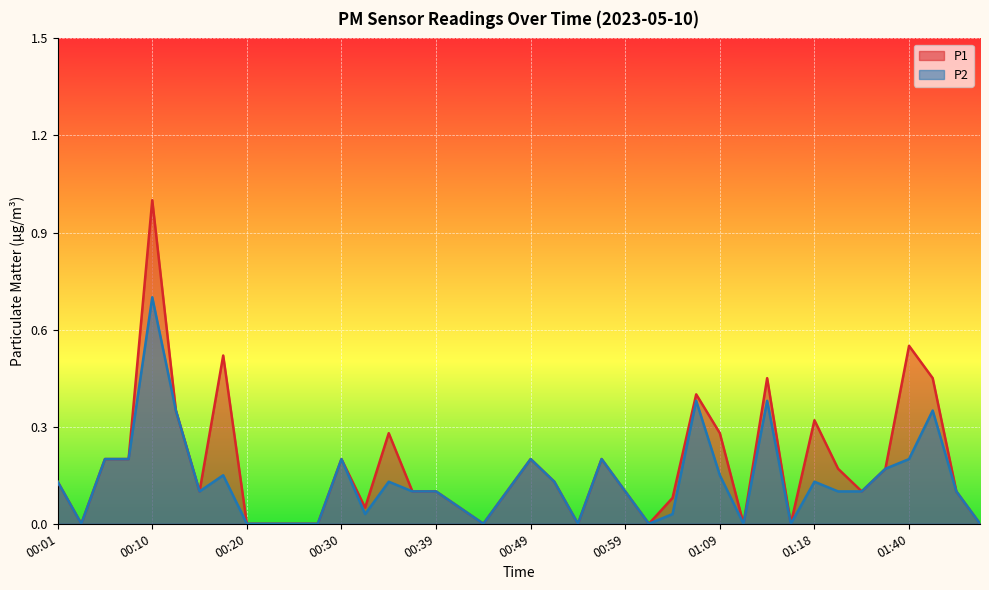

At which label does P2 reach its peak?

00:10